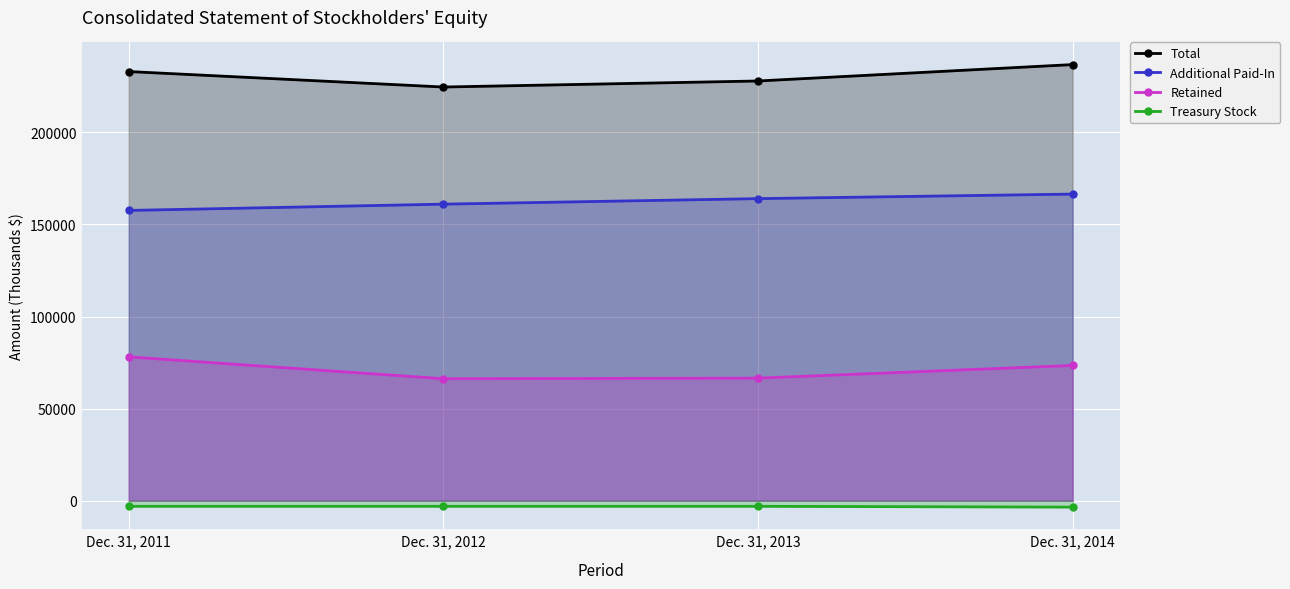

What is the difference between the maximum and minimum values in the Total series?

12186